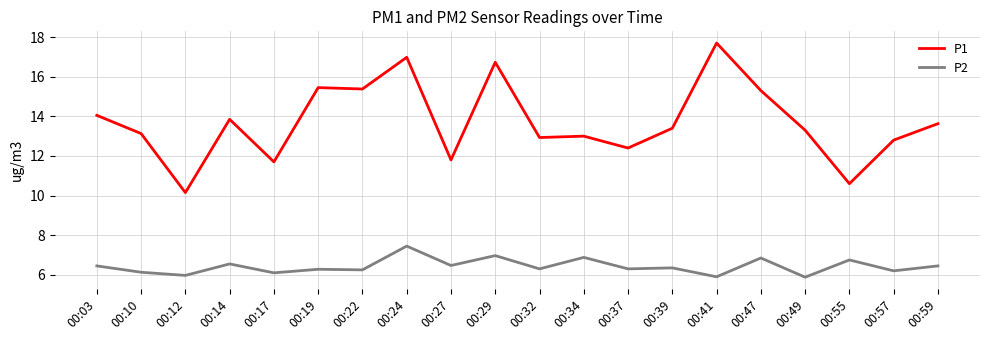

True or false: P2 has a value of 6.0 at 00:12.

True